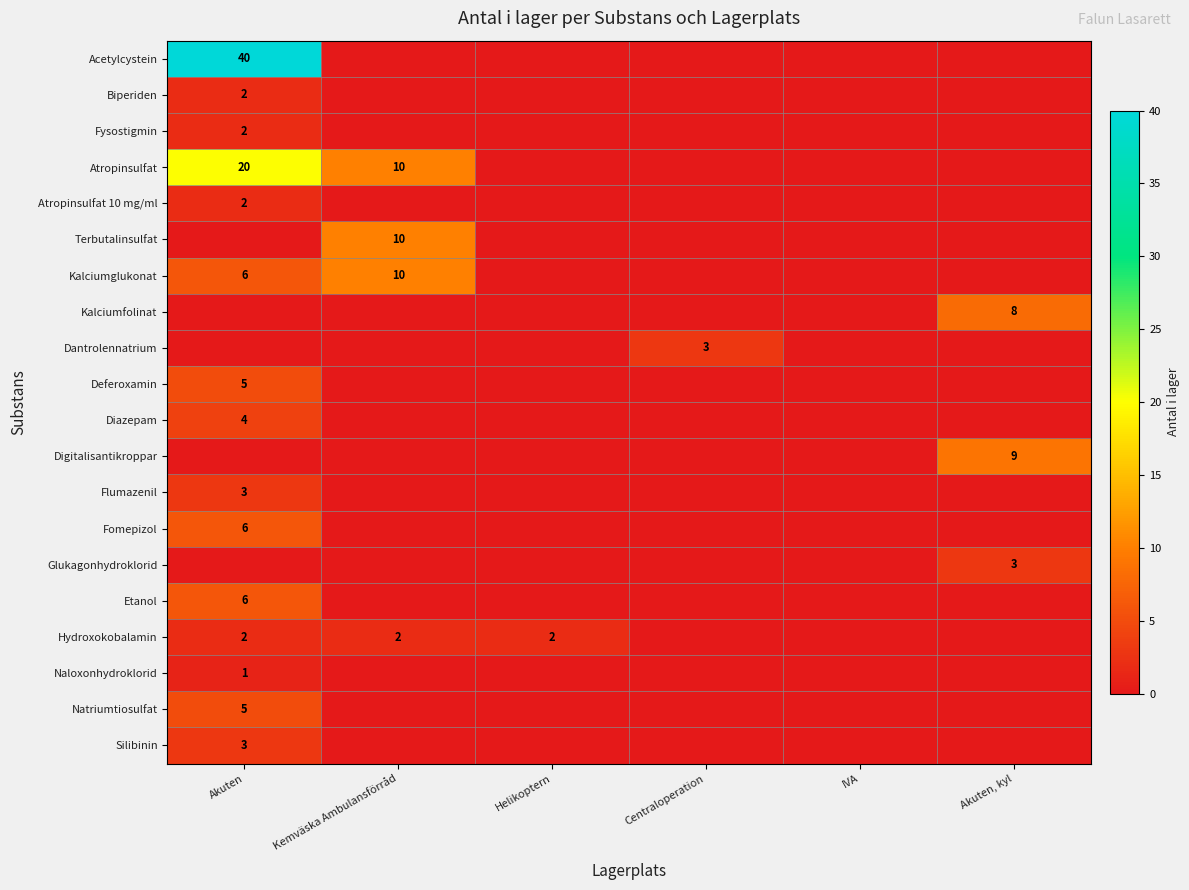

Is it true that Acetylcystein equals -17 at IVA?

False